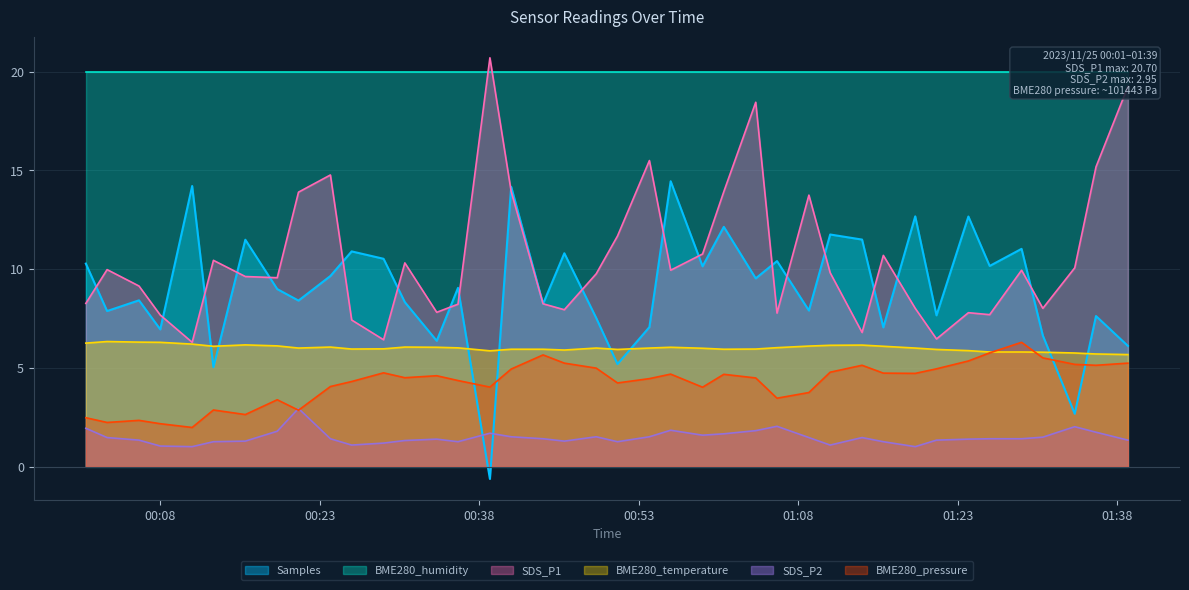

Where is the first local maximum for Samples?

2023/11/25 00:06